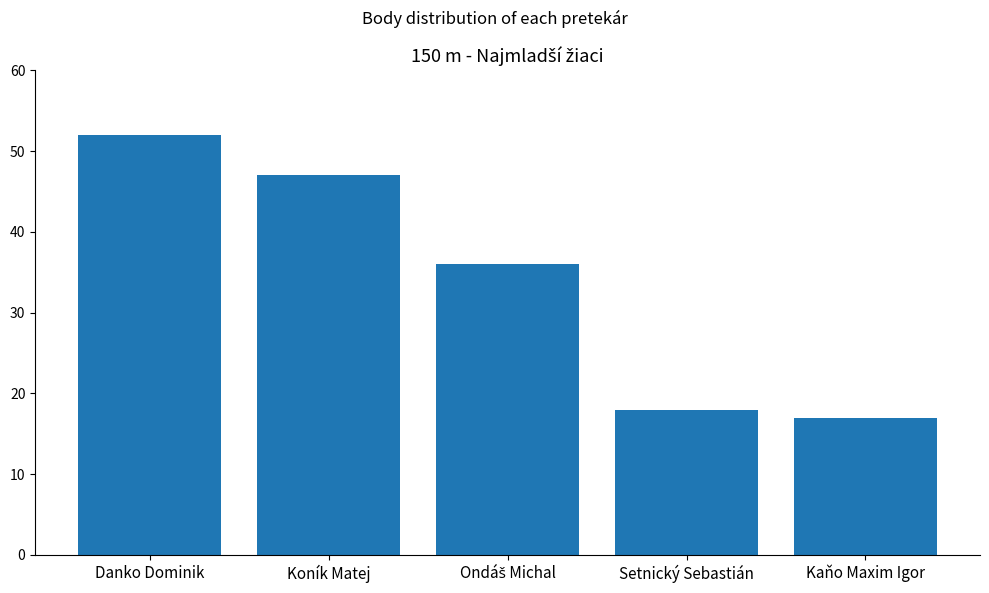

Which label corresponds to the smallest value in the chart?

Kaňo Maxim Igor